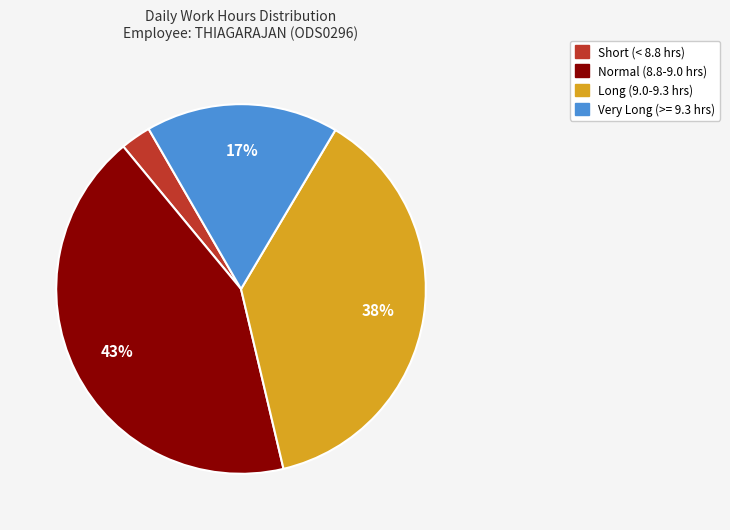

Does any single category account for the majority?

No